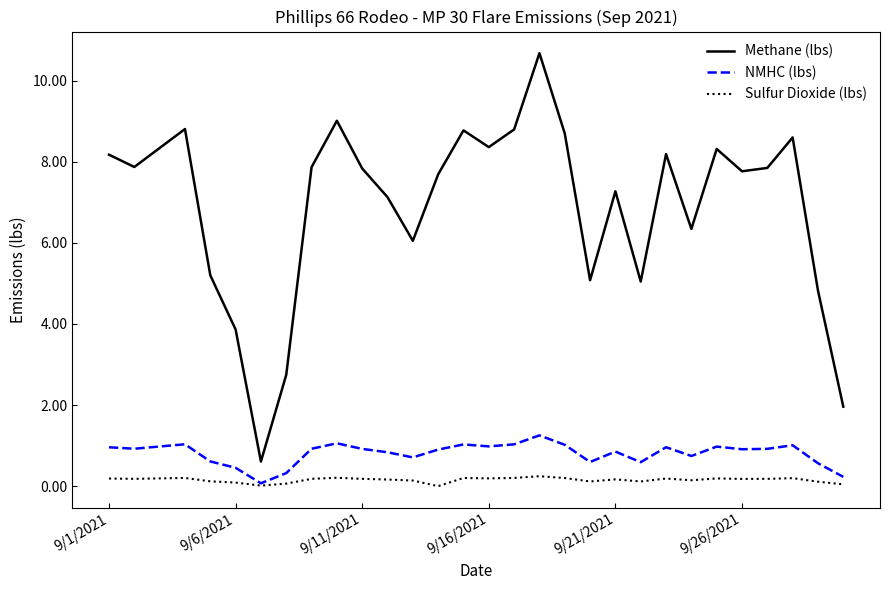

Which series has the widest spread of values?

Methane (lbs)